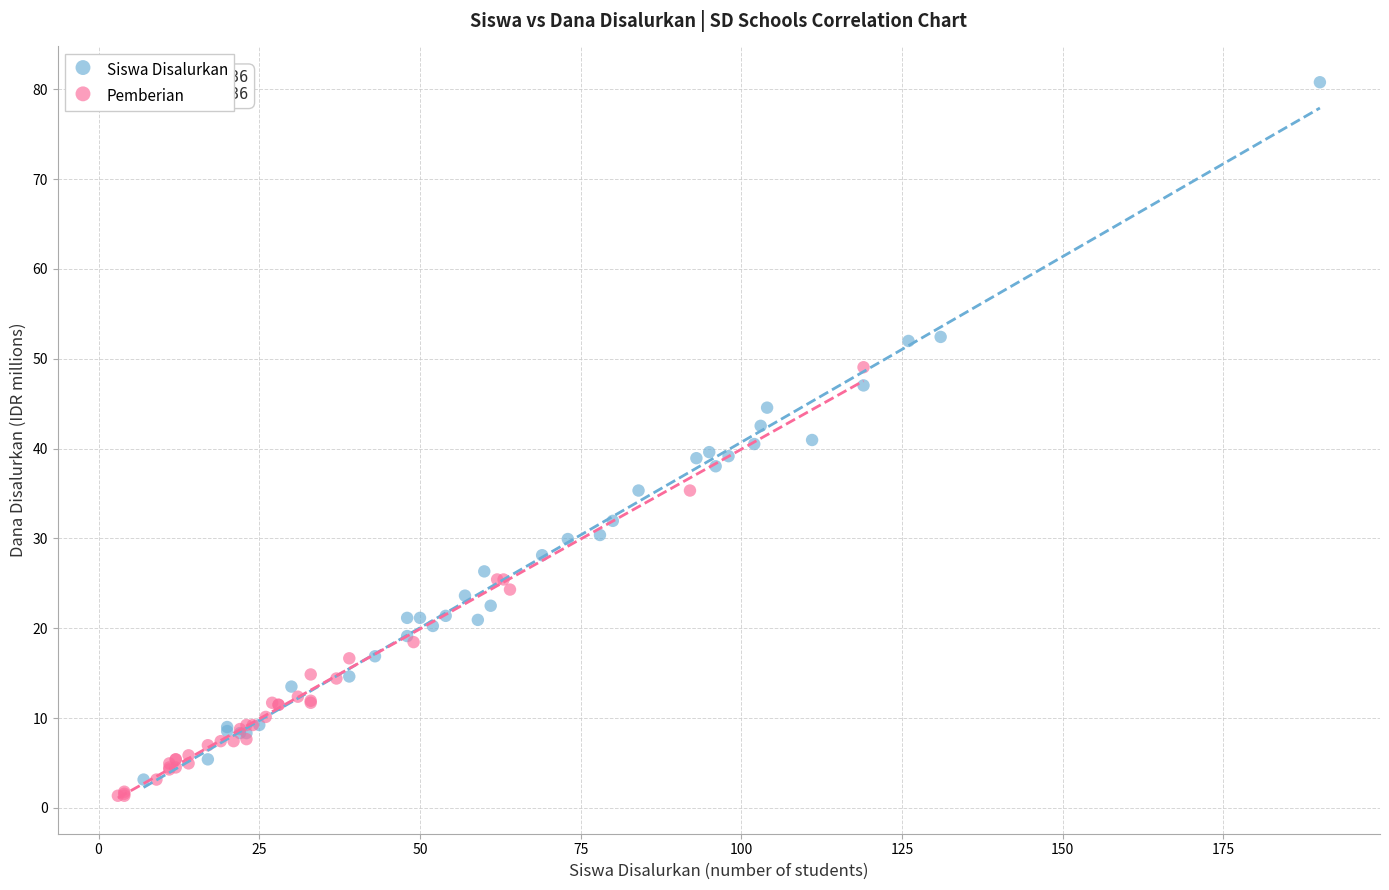

Which series has the widest spread of Y values?

Siswa Disalurkan